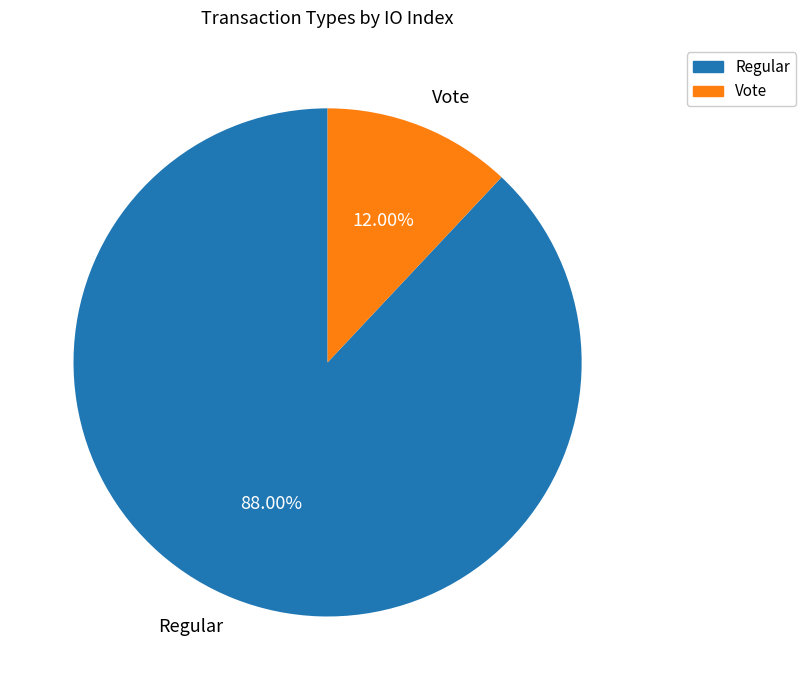

What is the smallest slice in the pie chart?

Vote